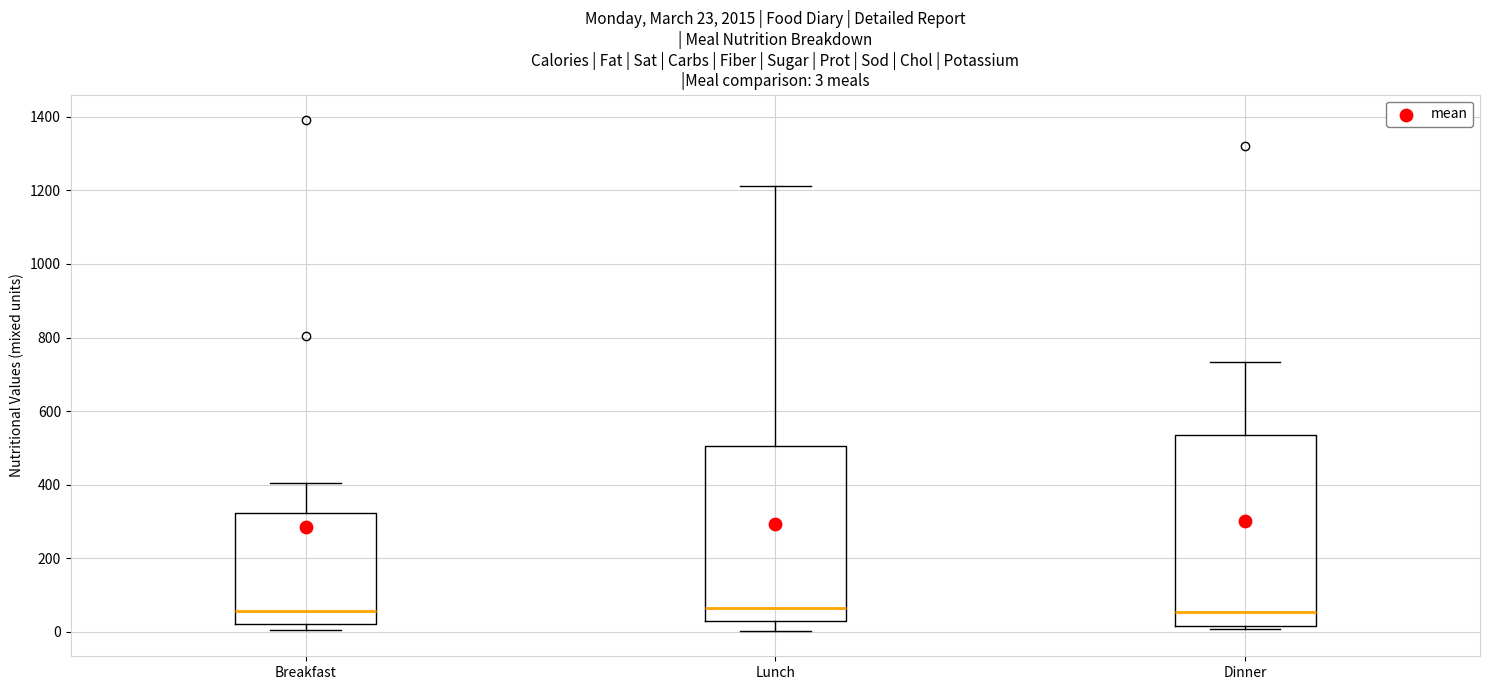

Comparing the boxes themselves (not the whiskers), which one is the tallest?

Dinner